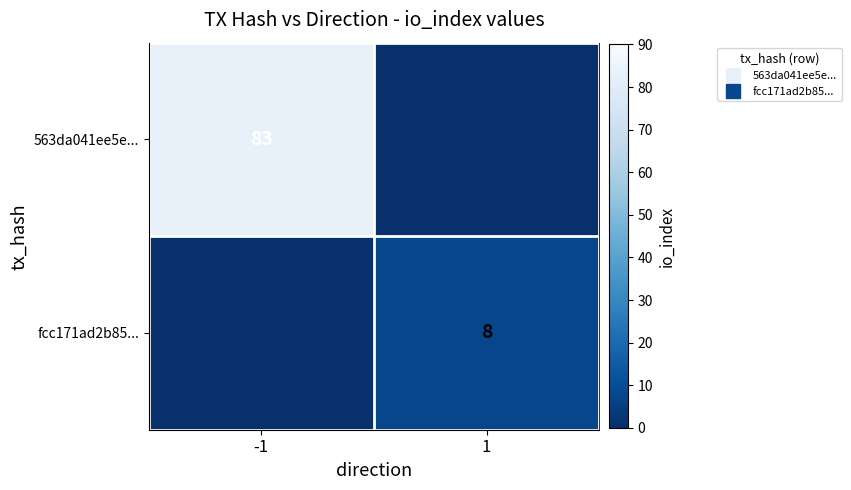

Read the fcc171ad2b85... value at 1.

8